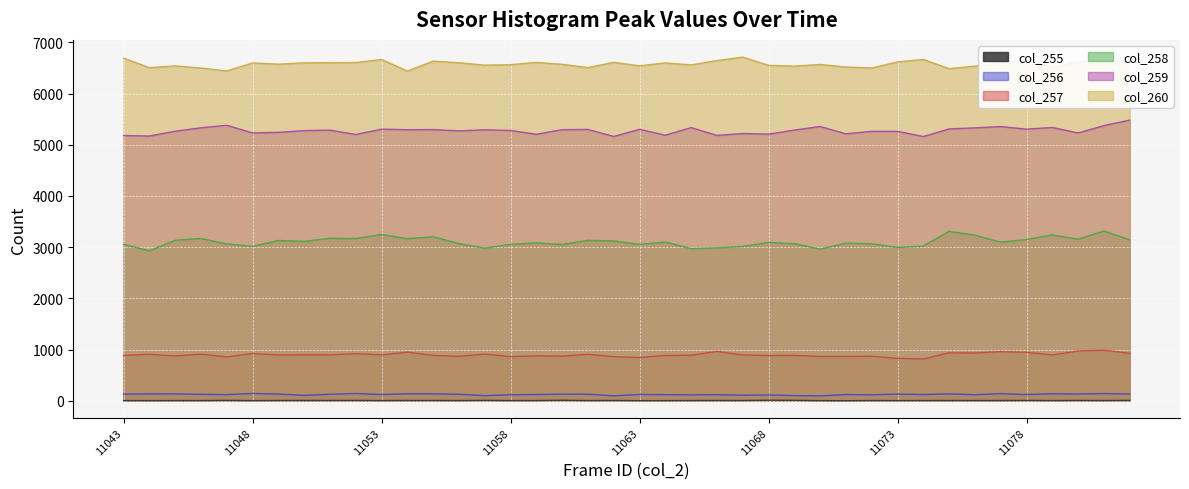

Count the number of categories in the chart.

40